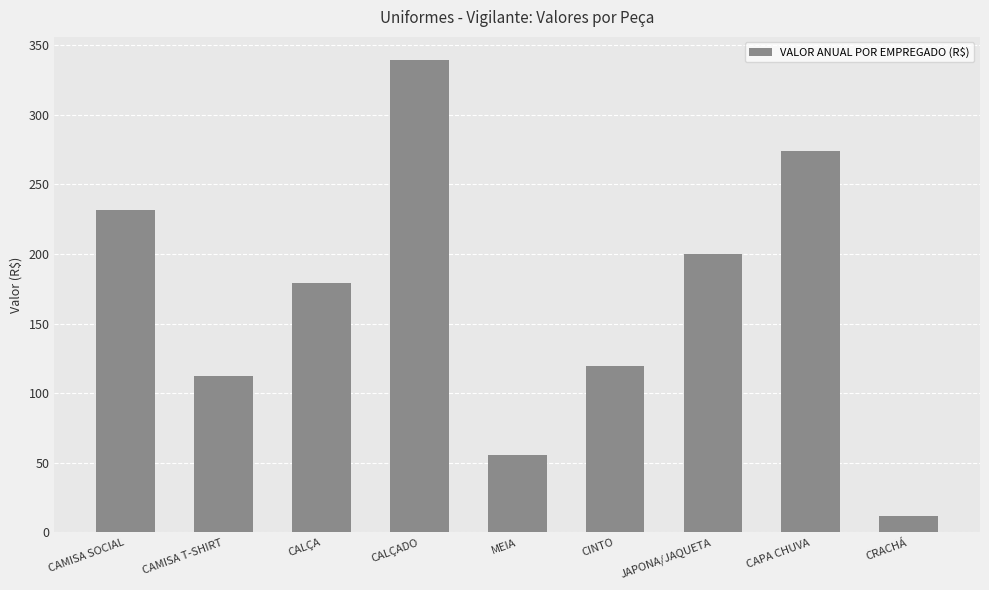

The chart shows a value of 12.0 at CRACHÁ. True or false?

True